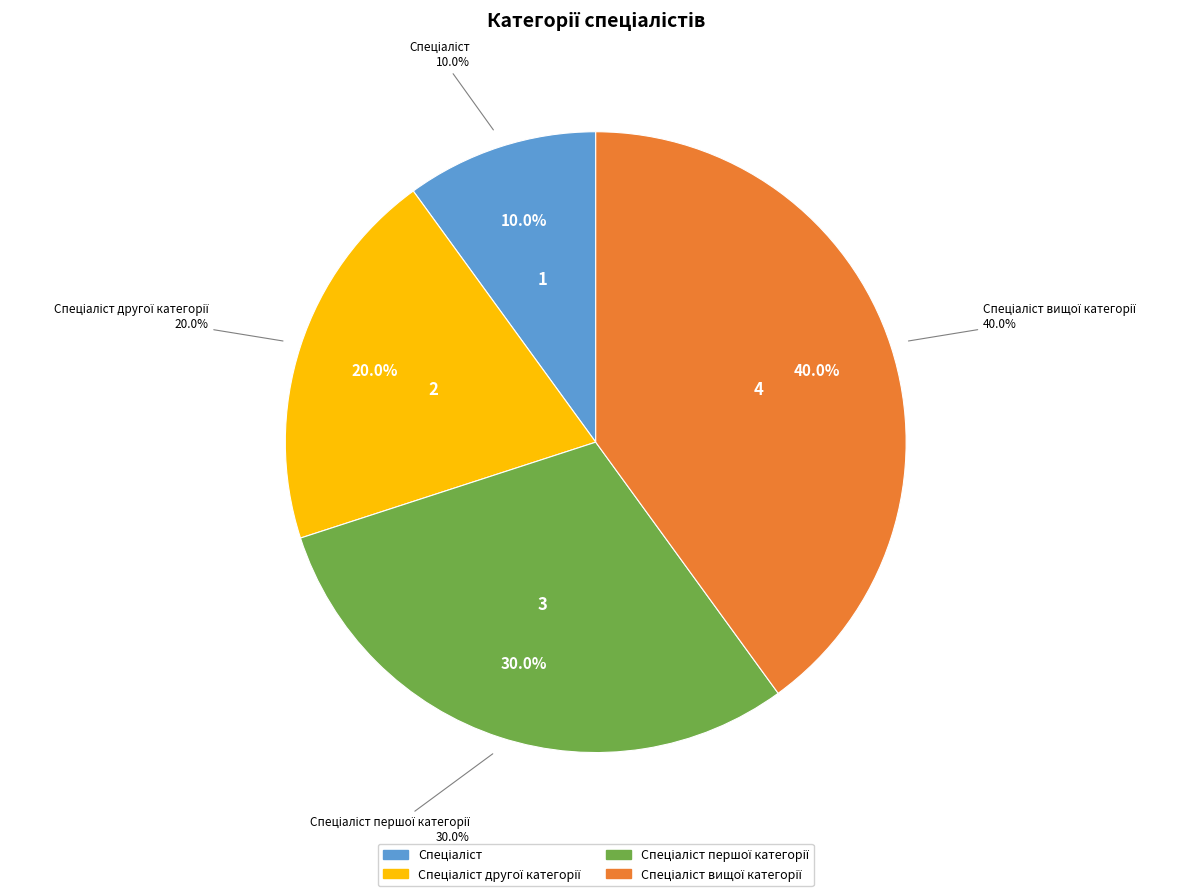

What percentage is the Спеціаліст slice, to the nearest percent?

10%